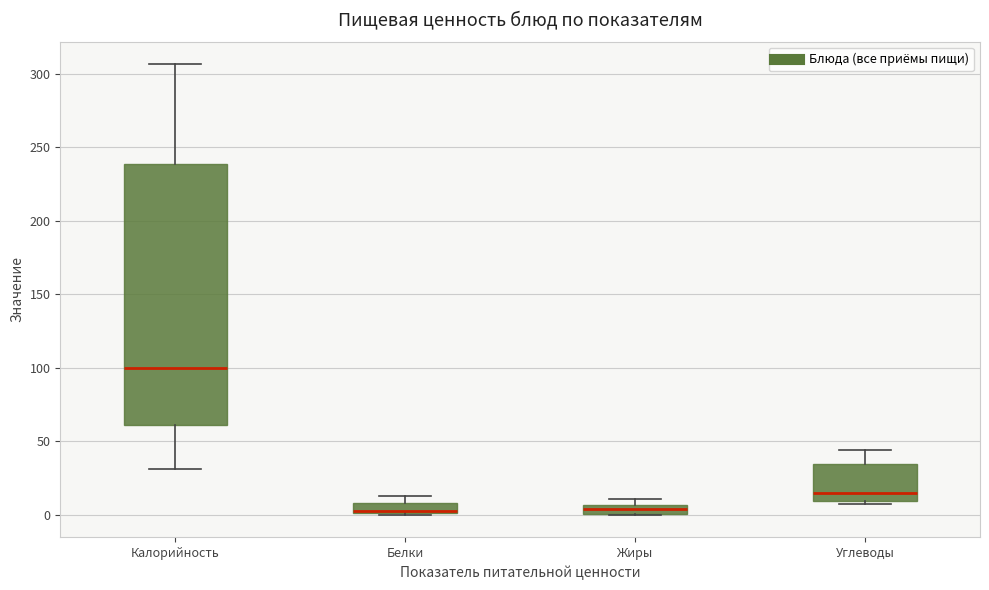

Where does the lower whisker of the box for Калорийность end on the y-axis? The values are not printed on the chart, so give them approximately, as read against the axis.

30